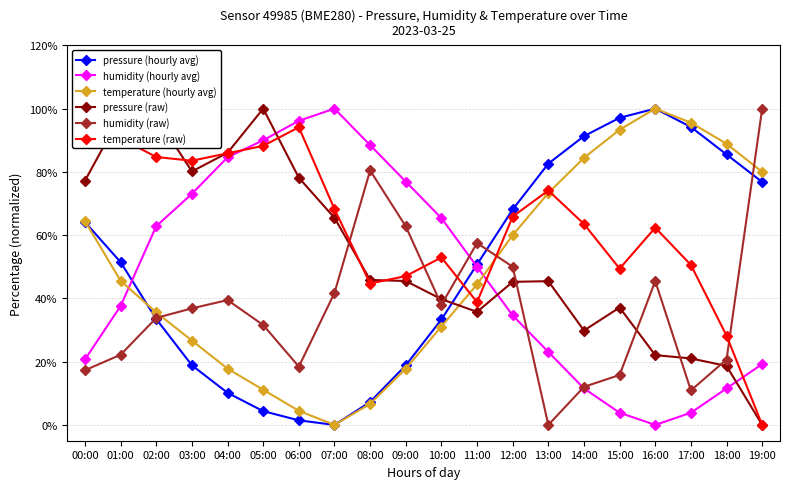

What is the maximum value shown in the chart?

100.0